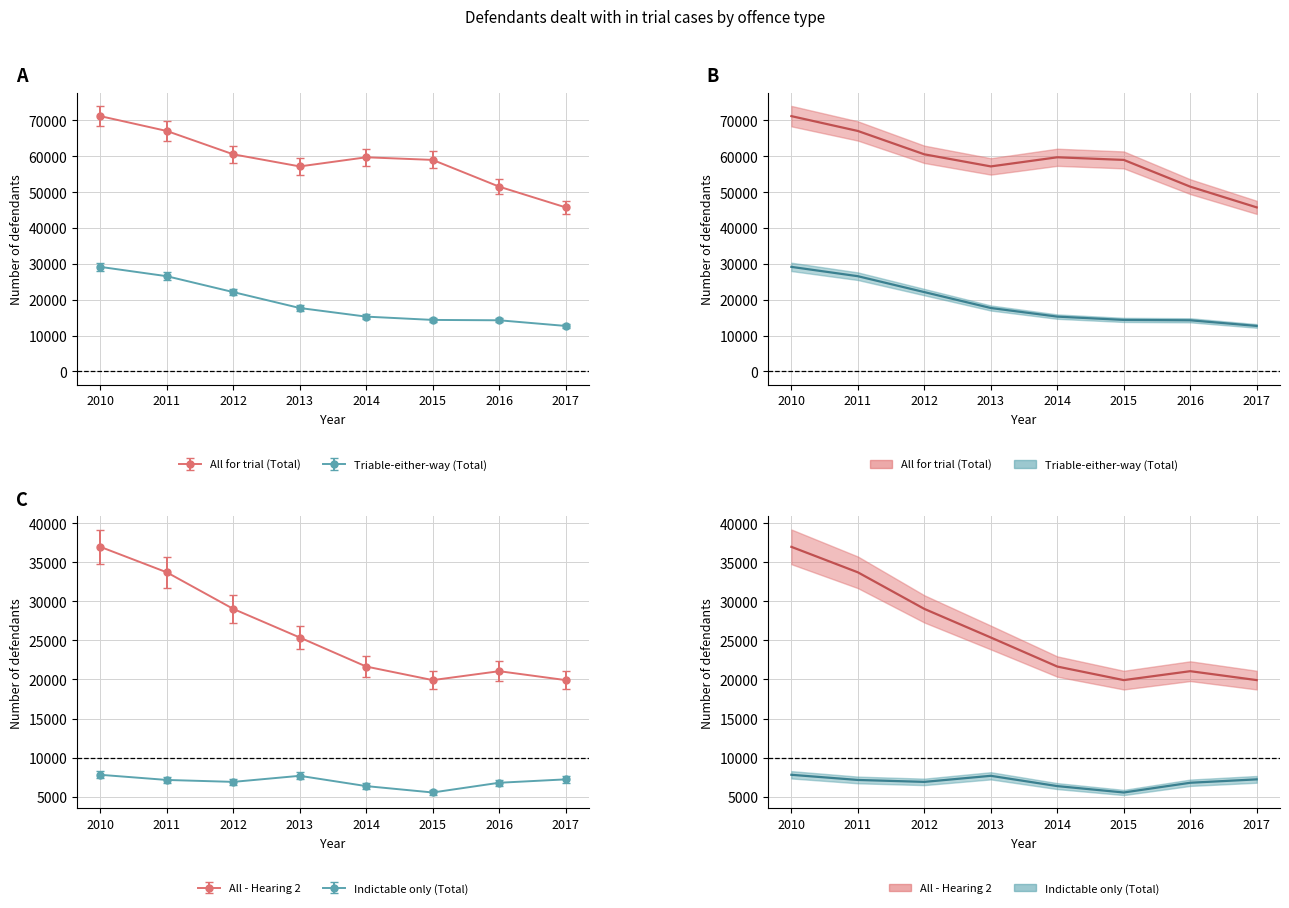

At which category does the chart reach its peak across all series?

2010